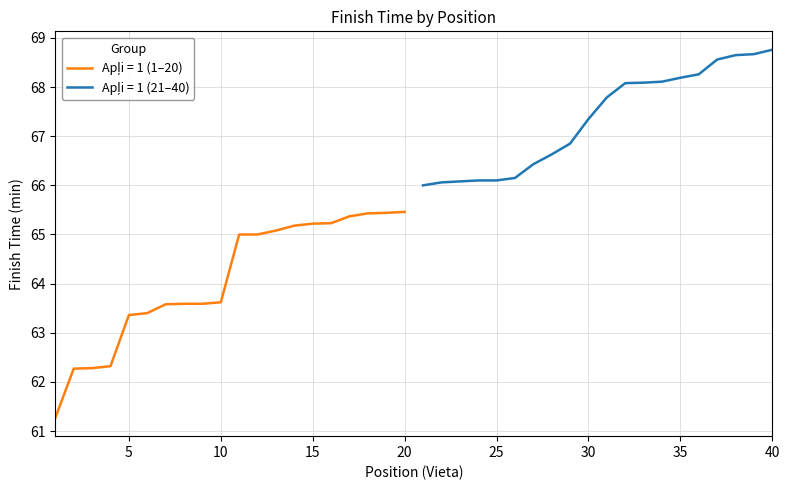

What is the difference between the second highest and second lowest values?

6.4